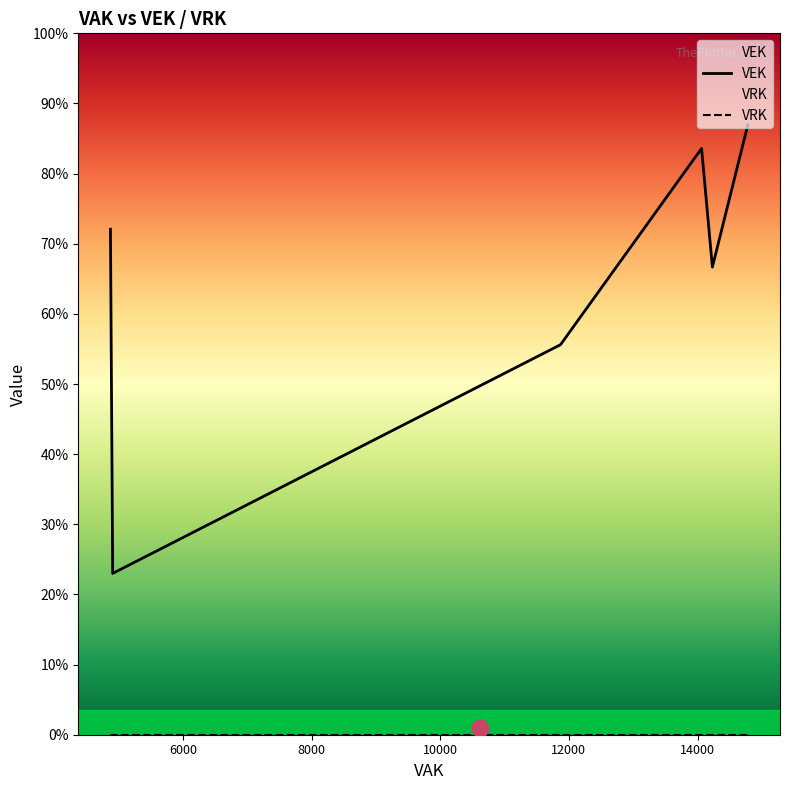

What are all the series names shown in the legend?

VEK, VRK